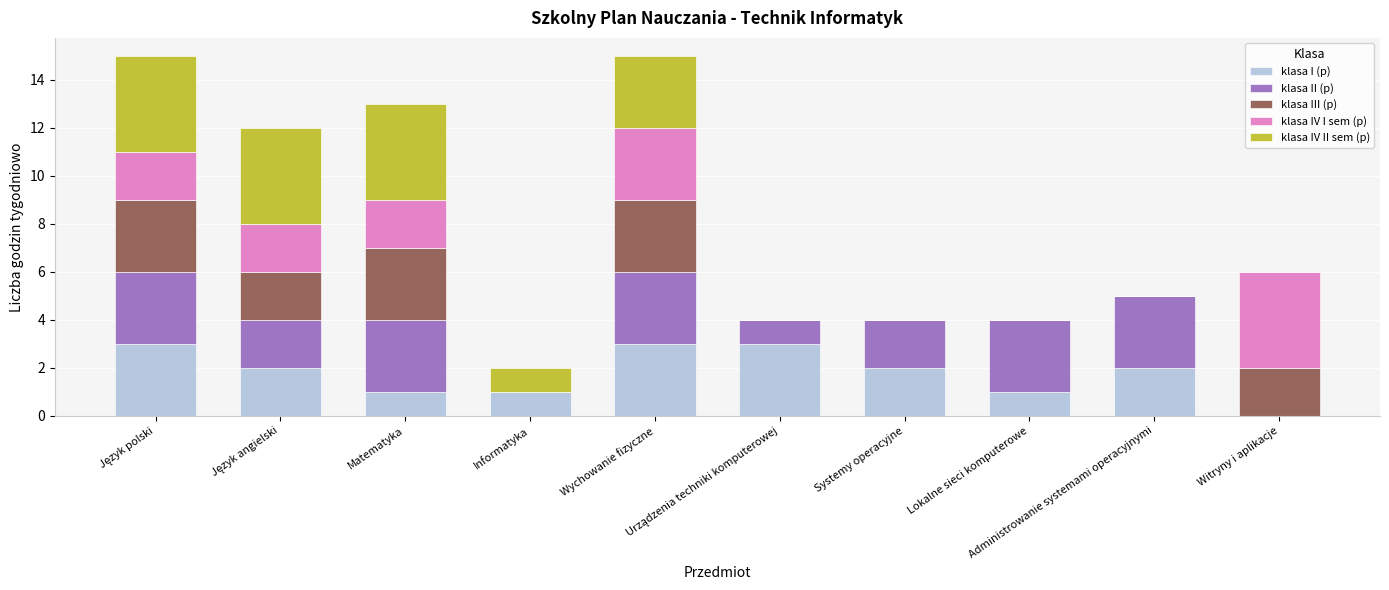

What is the sum of all klasa I (p) values?

18